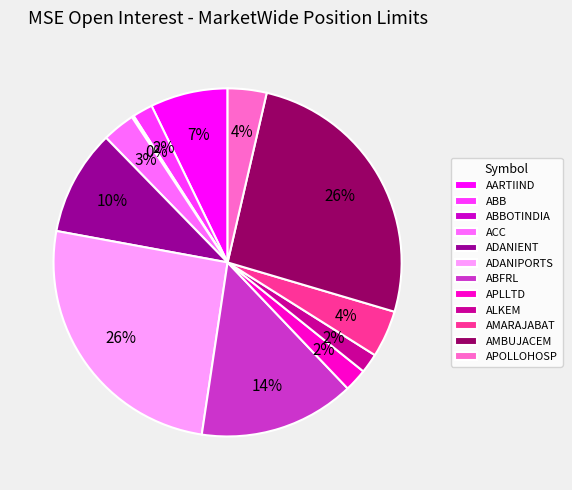

Between ACC and AARTIIND, which is larger?

AARTIIND